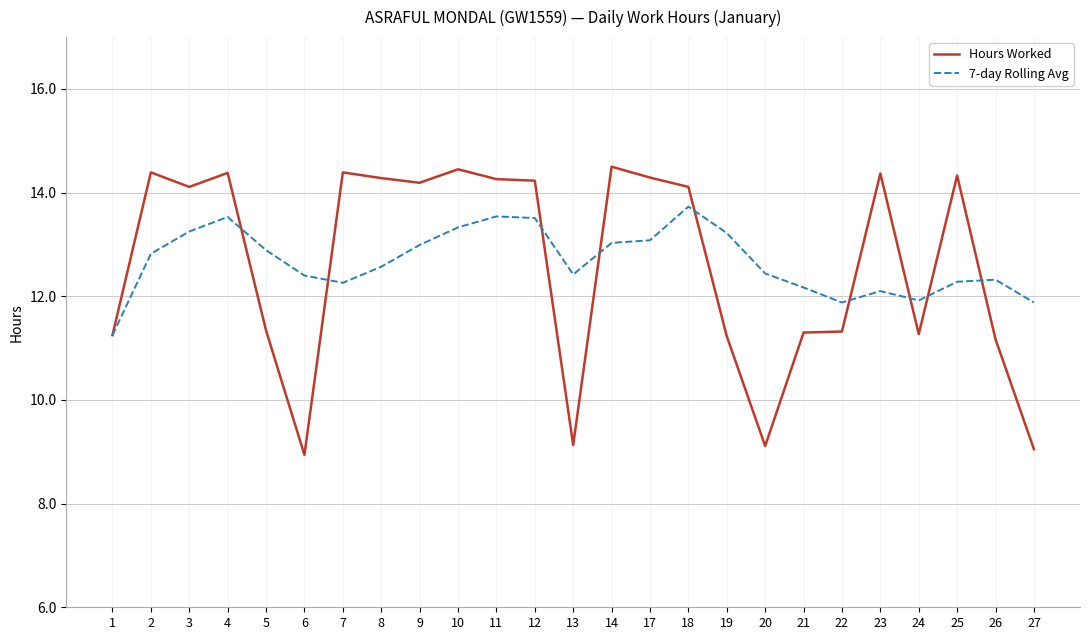

True or false: Hours Worked has more than 2 interior local peaks.

True